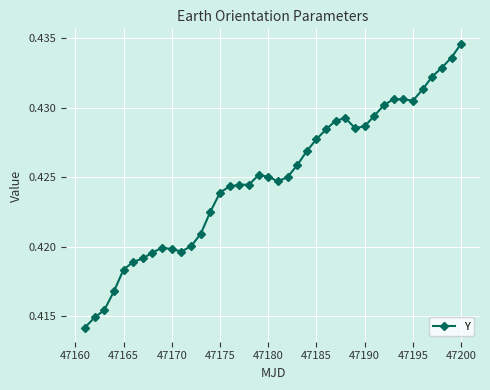

Count the values in the range 0 to 1.

40